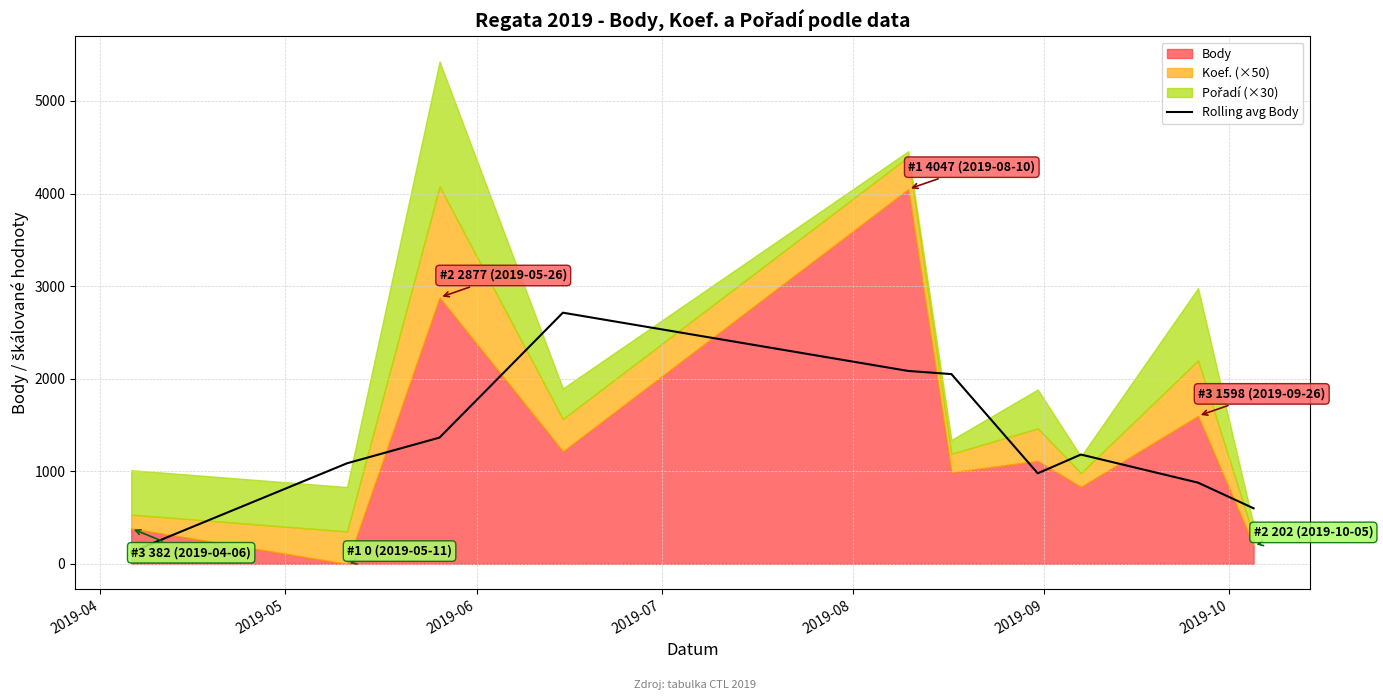

What is the value of the 4th point from the left?

2713.0